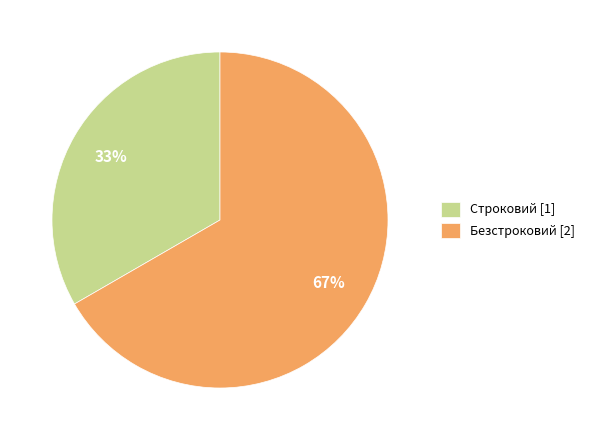

Combined, do Строковий [1] and Безстроковий [2] account for over 50%?

Yes